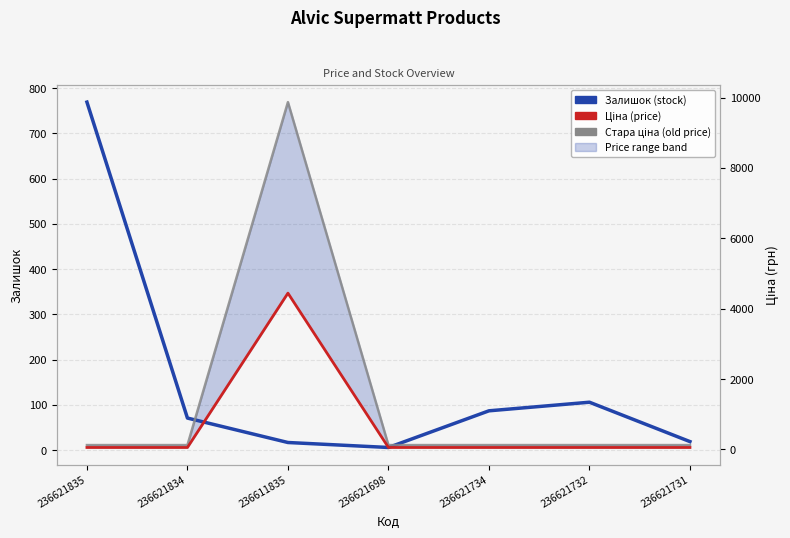

Read the Стара ціна value at 236621698.

124.6